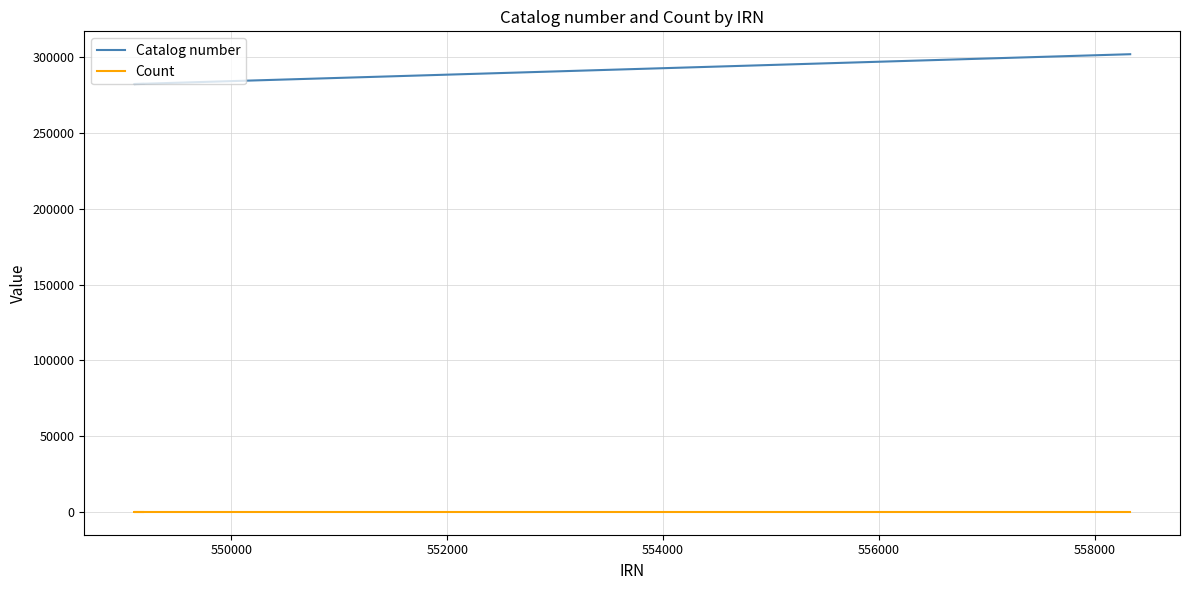

What is the greatest value displayed?

301977